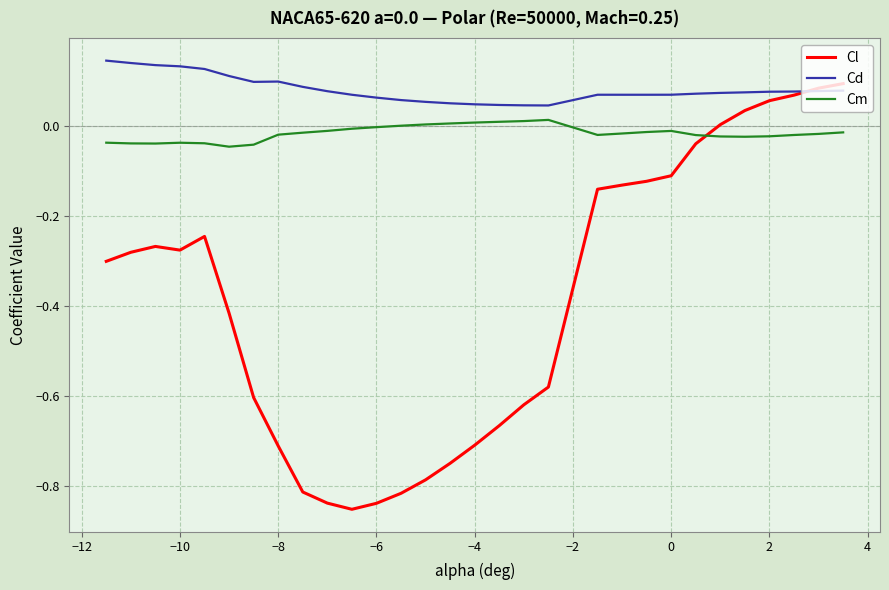

Rank the series by their maximum value, from lowest to highest.

Cm, Cl, Cd